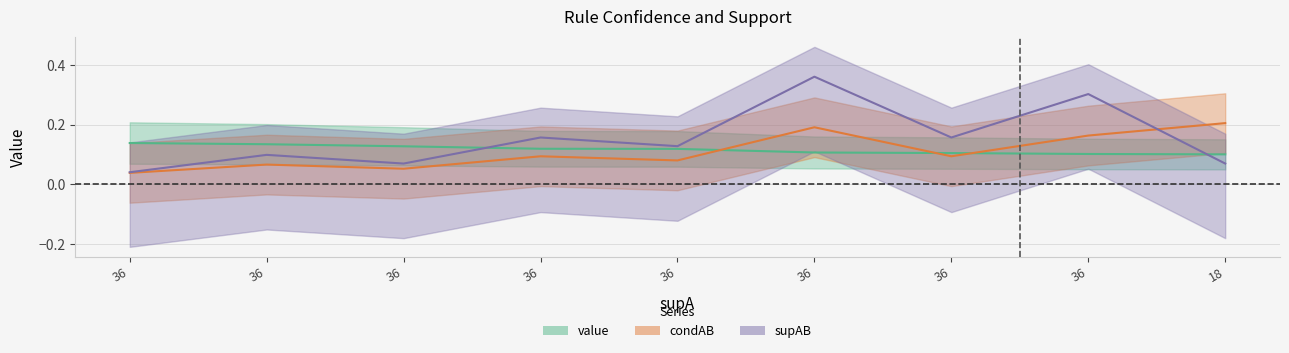

The value of supAB at 36 is 0.1. True or false?

False